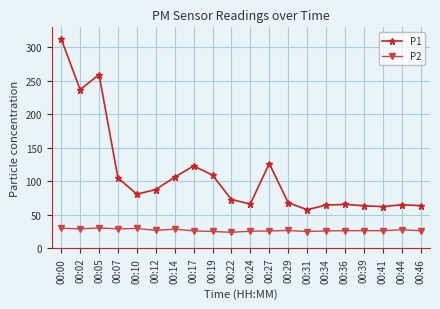

The value of P1 at 00:34 is 37.0. True or false?

False